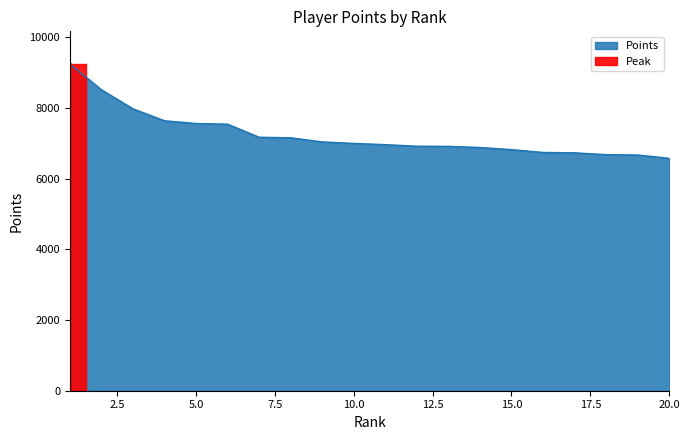

Which category has the highest value across all series?

1